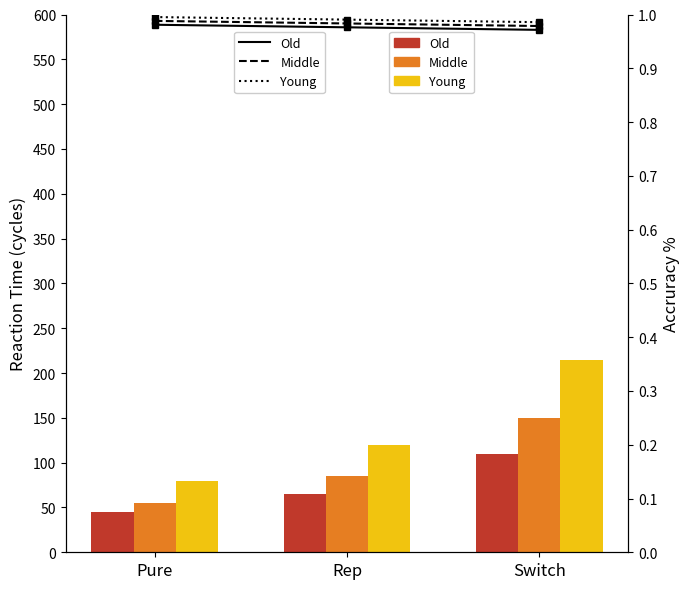

List the series in order of their peak value, highest first.

Young, Middle, Old